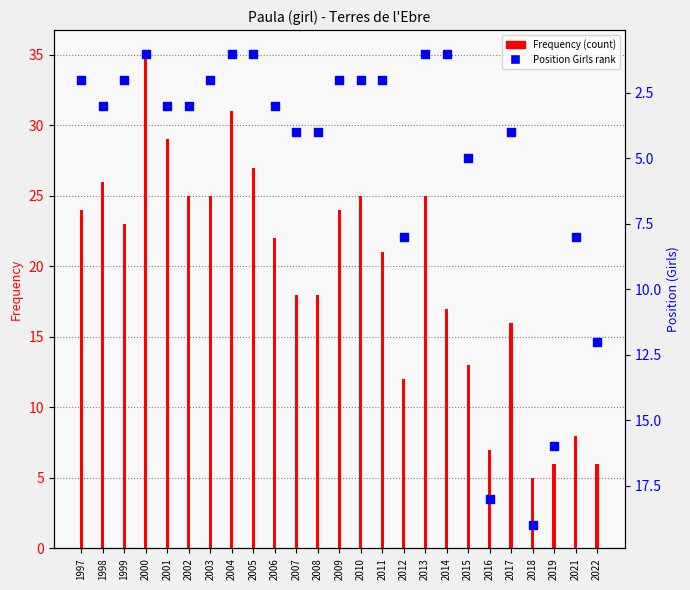

Which series reaches the maximum Y coordinate?

Frequency (count)